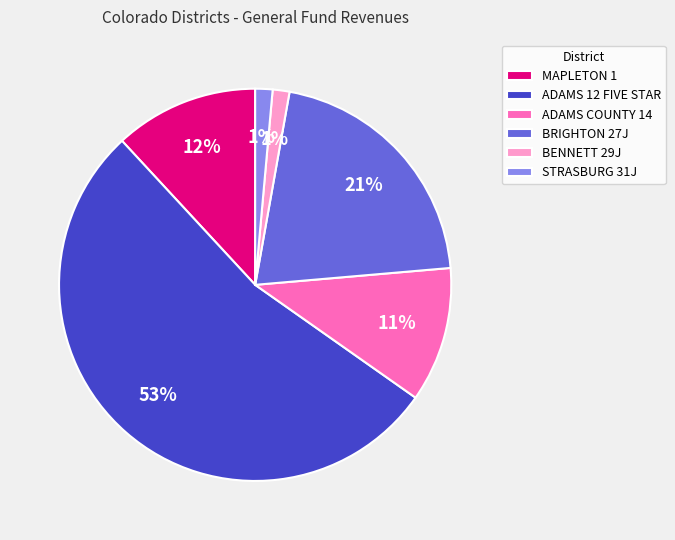

Count the number of slices in the pie.

6